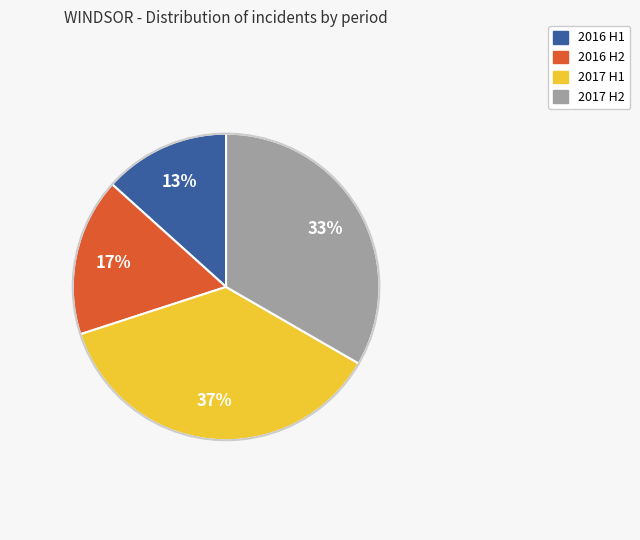

To the nearest percent, what is the average slice percentage?

25%